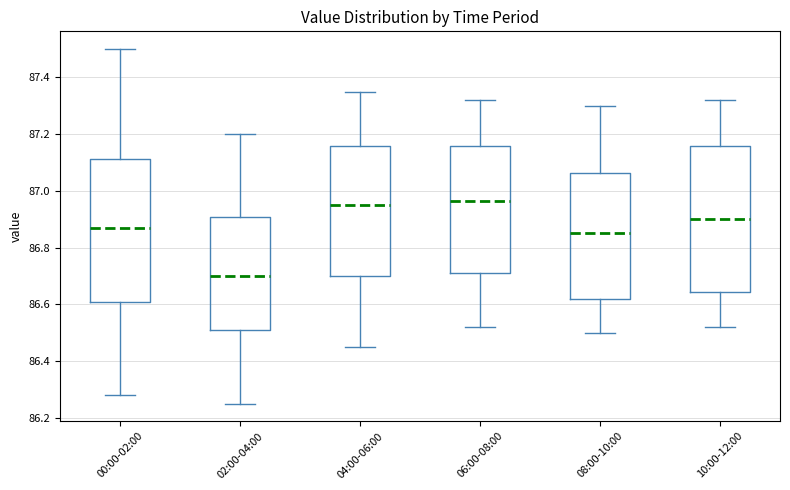

Reading left to right, transcribe this box plot: for each box, give where its median line is, the range the box spans, and where its two whiskers end, as read against the y-axis. The values are not printed on the chart, so give them approximately, as read against the axis.

00:00-02:00: median 86.88, box 86.60 to 87.12, whiskers 86.28 to 87.50
02:00-04:00: median 86.70, box 86.50 to 86.90, whiskers 86.26 to 87.20
04:00-06:00: median 86.96, box 86.70 to 87.16, whiskers 86.46 to 87.36
06:00-08:00: median 86.96, box 86.72 to 87.16, whiskers 86.52 to 87.32
08:00-10:00: median 86.86, box 86.62 to 87.06, whiskers 86.50 to 87.30
10:00-12:00: median 86.90, box 86.64 to 87.16, whiskers 86.52 to 87.32